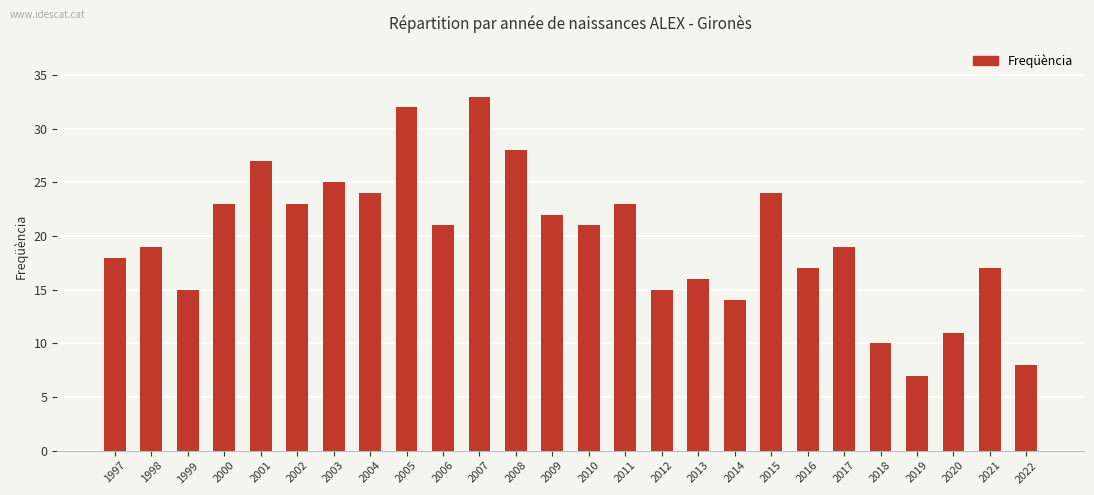

What is the average value?

20